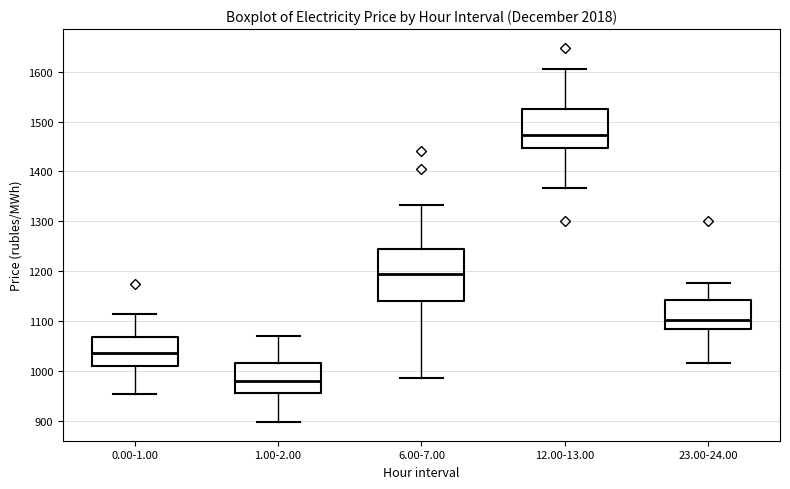

Reading left to right, read every box against the y-axis: the position of its median line, the range the box covers, and the ends of its whiskers. The values are not printed on the chart, so give them approximately, as read against the axis.

0.00-1.00: median 1040, box 1010 to 1070, whiskers 950 to 1110
1.00-2.00: median 980, box 960 to 1020, whiskers 900 to 1070
6.00-7.00: median 1190, box 1140 to 1240, whiskers 990 to 1330
12.00-13.00: median 1470, box 1450 to 1530, whiskers 1370 to 1610
23.00-24.00: median 1100, box 1080 to 1140, whiskers 1020 to 1180